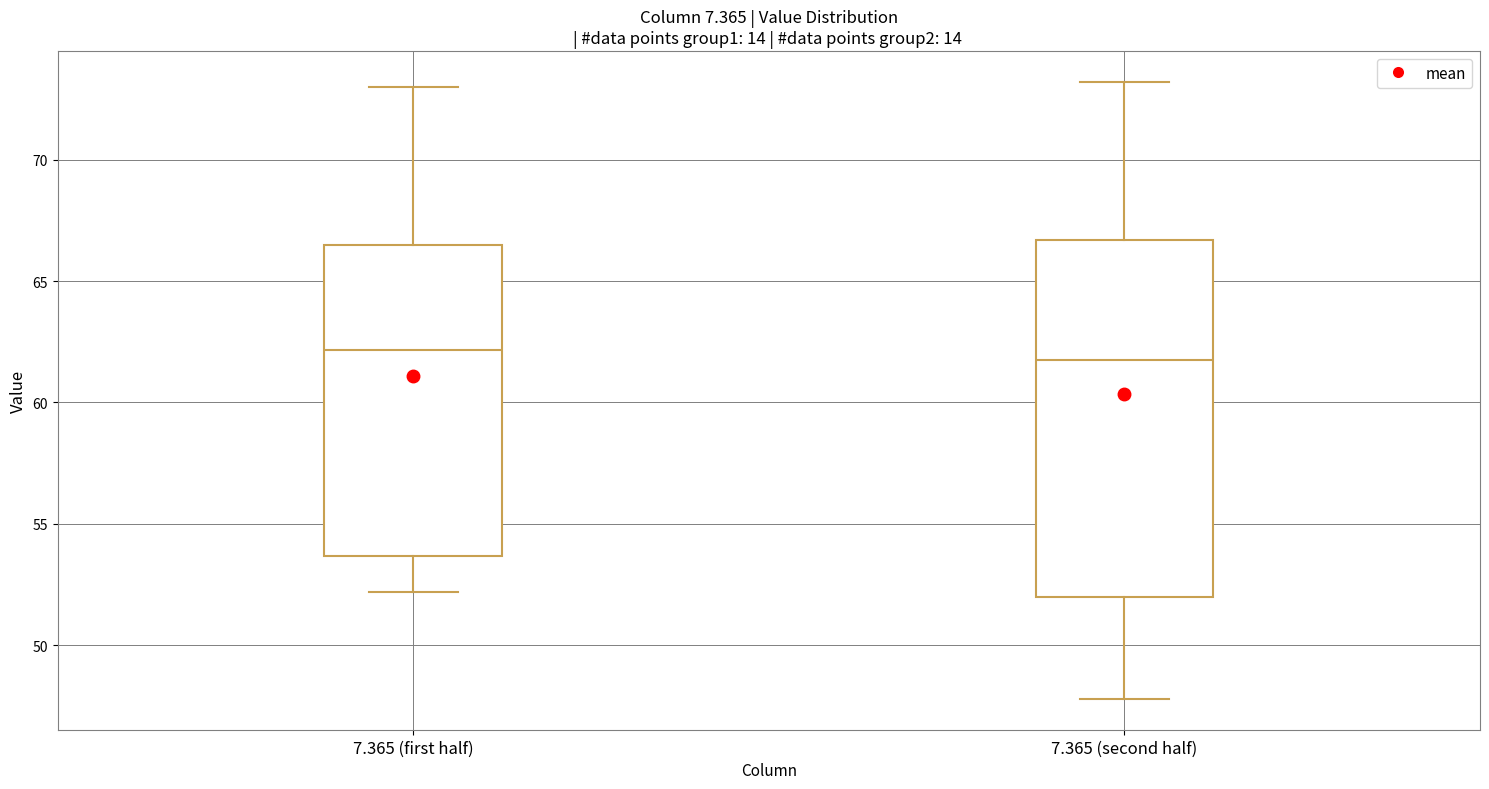

Which box is the tallest, from its lower edge to its upper edge?

7.365 (second half)